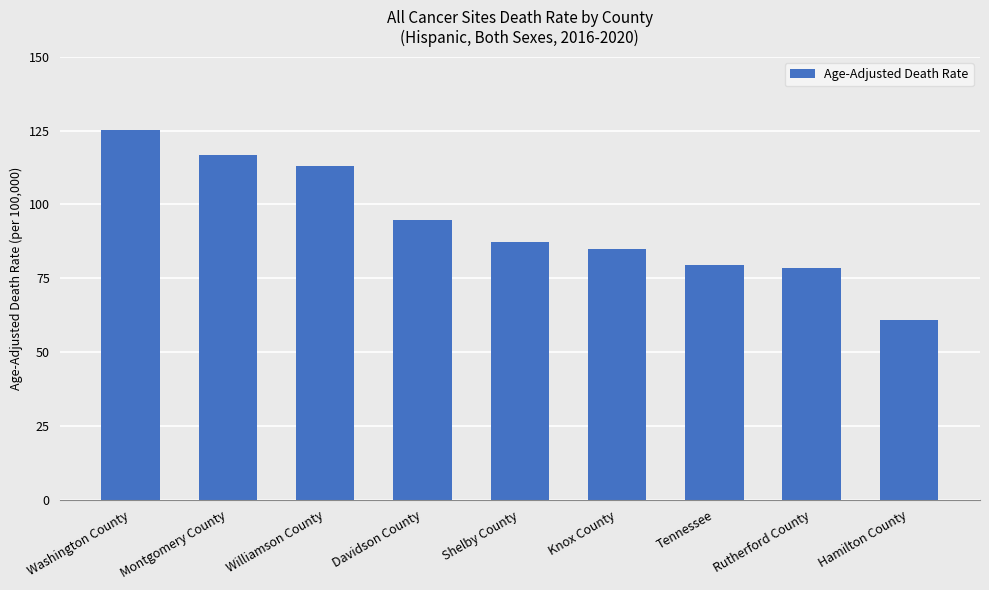

What is the label of the 9th bar from the left?

Hamilton County